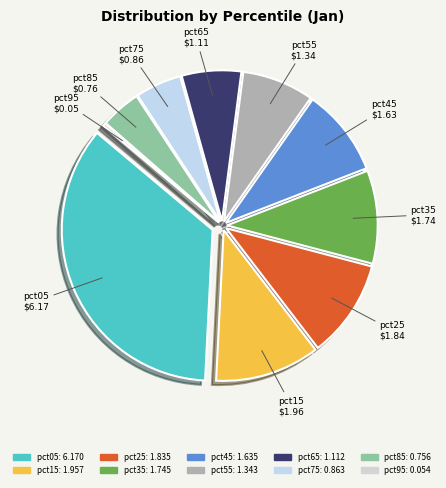

Which has a higher value, pct45 or pct95?

pct45